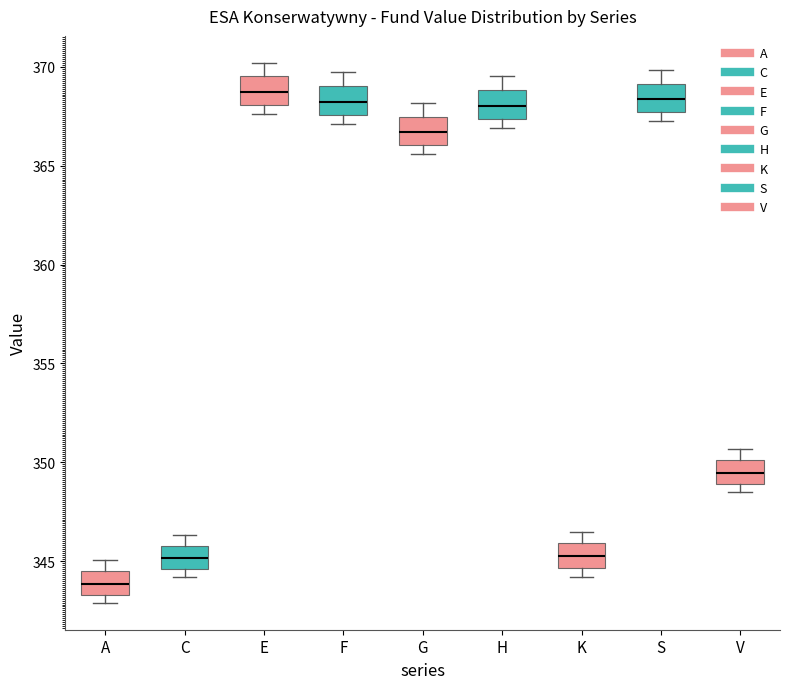

Reading left to right, transcribe this box plot: for each box, give where its median line is, the range the box spans, and where its two whiskers end, as read against the y-axis. The values are not printed on the chart, so give them approximately, as read against the axis.

A: median 344.0, box 343.5 to 344.5, whiskers 343.0 to 345.0
C: median 345.0, box 344.5 to 346.0, whiskers 344.0 to 346.5
E: median 368.5, box 368.0 to 369.5, whiskers 367.5 to 370.0
F: median 368.0, box 367.5 to 369.0, whiskers 367.0 to 369.5
G: median 366.5, box 366.0 to 367.5, whiskers 365.5 to 368.0
H: median 368.0, box 367.5 to 369.0, whiskers 367.0 to 369.5
K: median 345.5, box 344.5 to 346.0, whiskers 344.0 to 346.5
S: median 368.5, box 367.5 to 369.0, whiskers 367.5 (just below the box's lower edge) to 370.0
V: median 349.5, box 349.0 to 350.0, whiskers 348.5 to 350.5